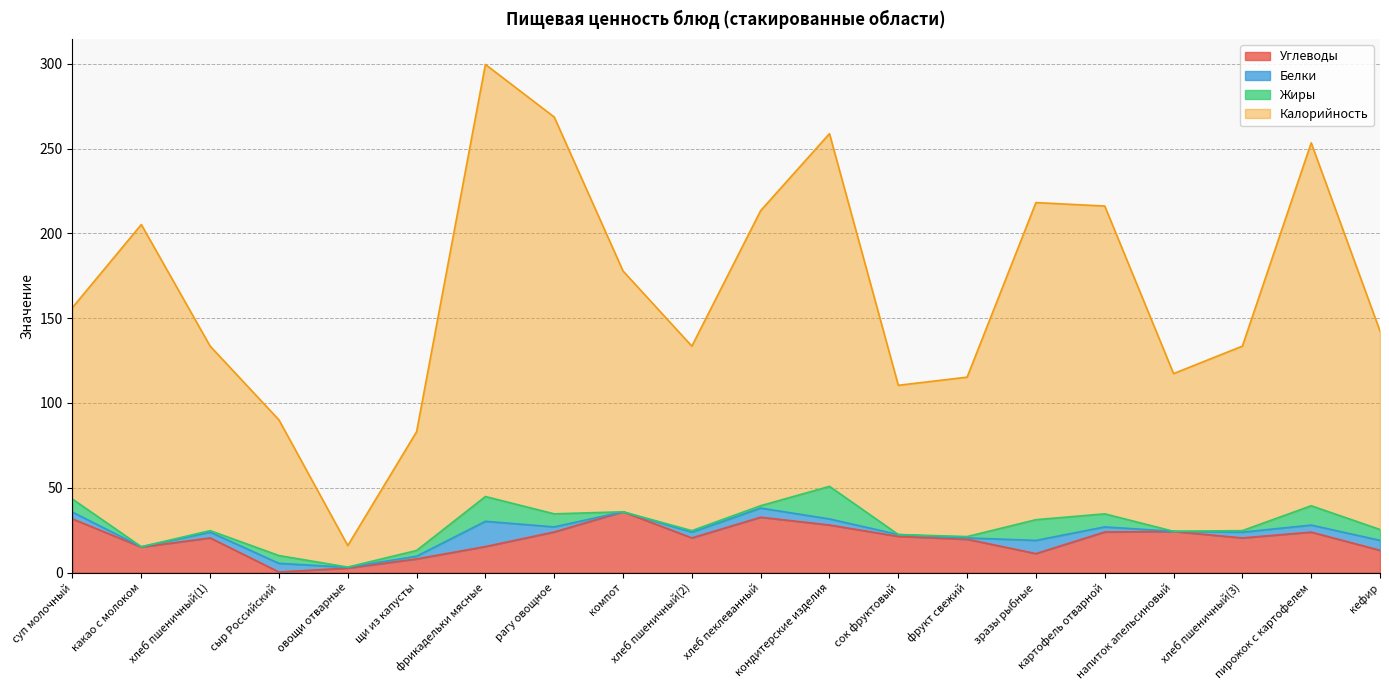

True or false: Калорийность has a value of 90.0 at сыр Российский.

True